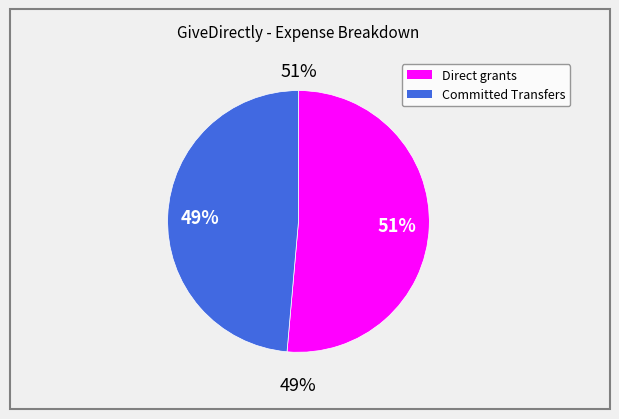

Combined, do Direct grants to households and Committed Transfers account for over 50%?

Yes